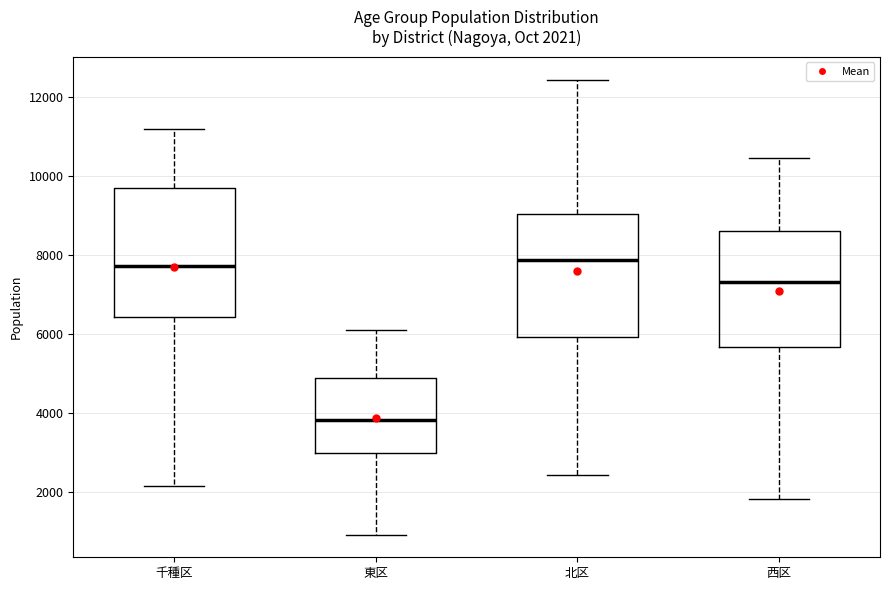

Which box's median line is the lowest?

東区